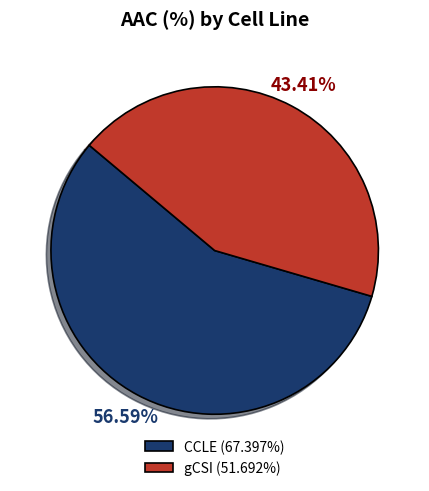

Is it true that CCLE is 70% of the pie?

False